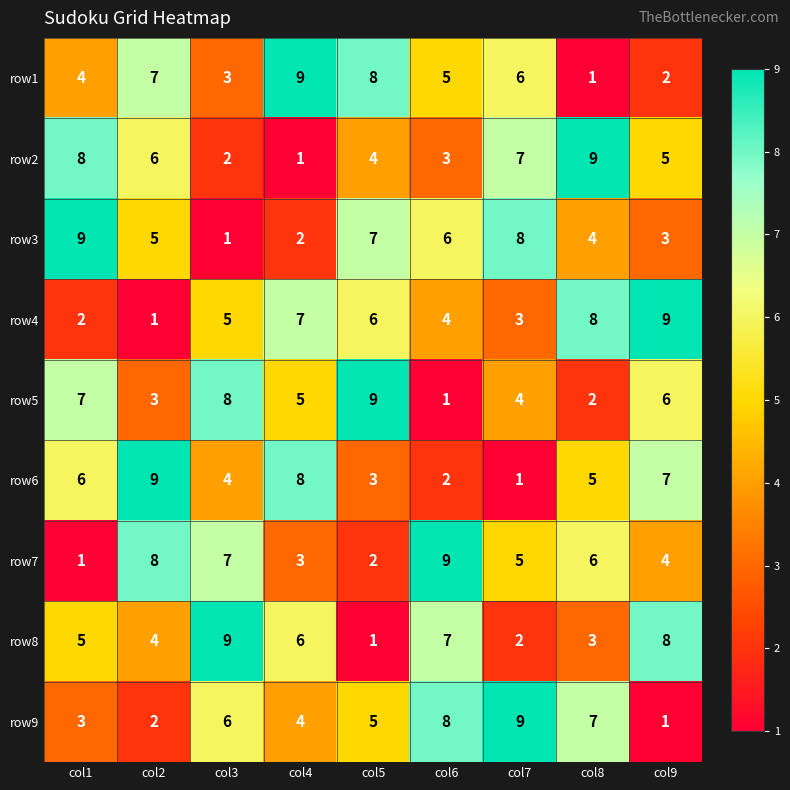

How many data points in row3 are less than 5?

4